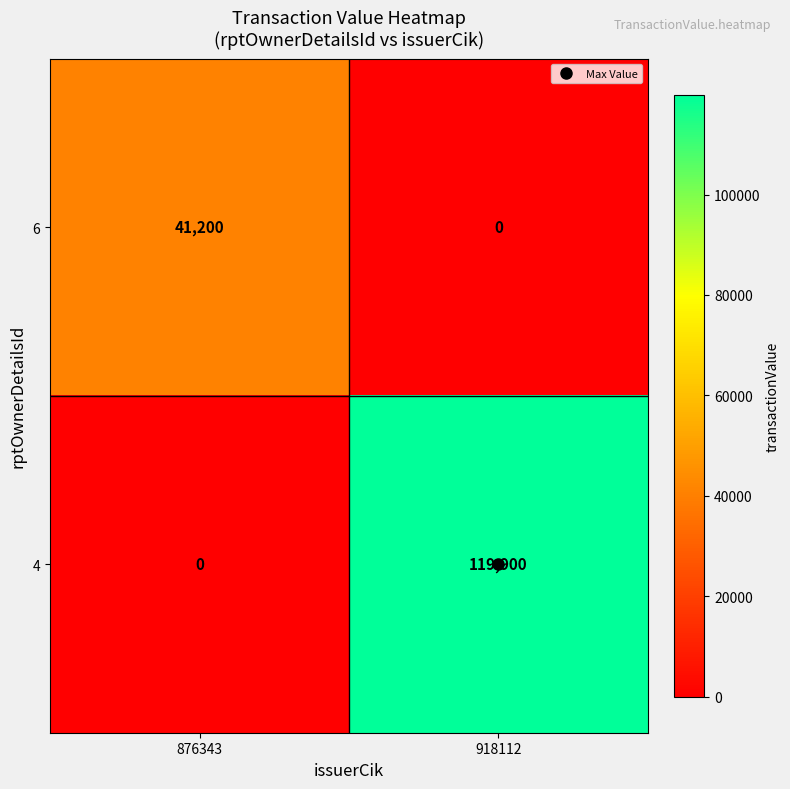

What is the maximum value for 6?

41200